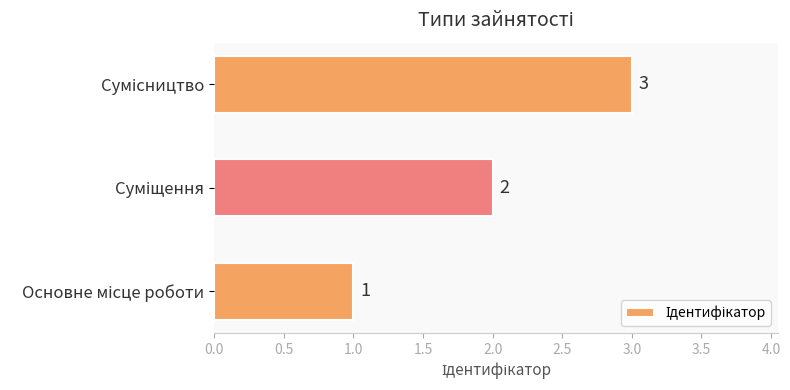

How many values are between 1 and 3?

3